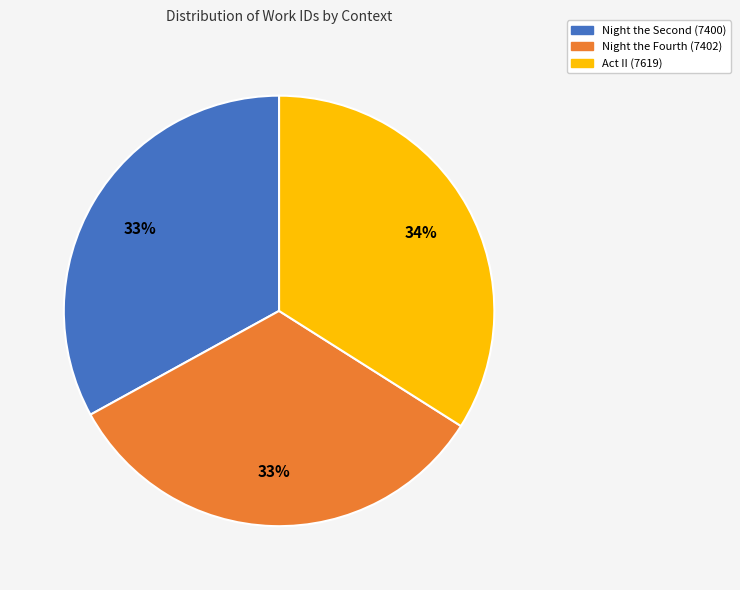

What is the ratio of the value at Act II (7619) to the value at Night the Fourth (7402)?

1.0